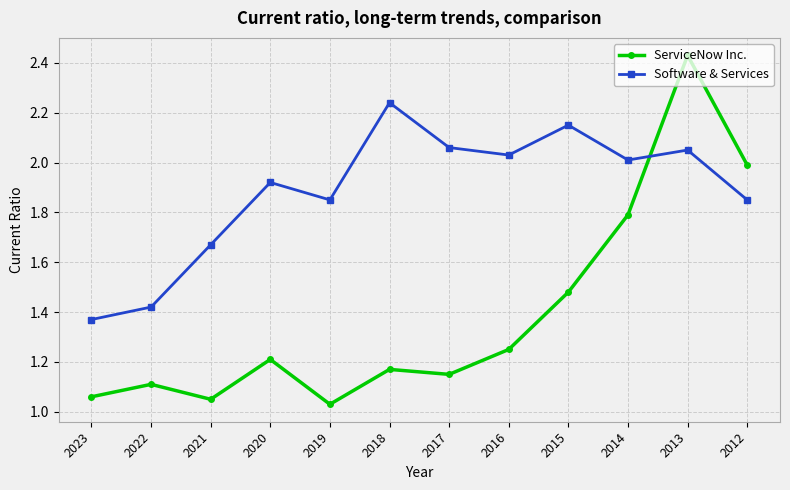

What is the total value across all series at 2012?

3.8